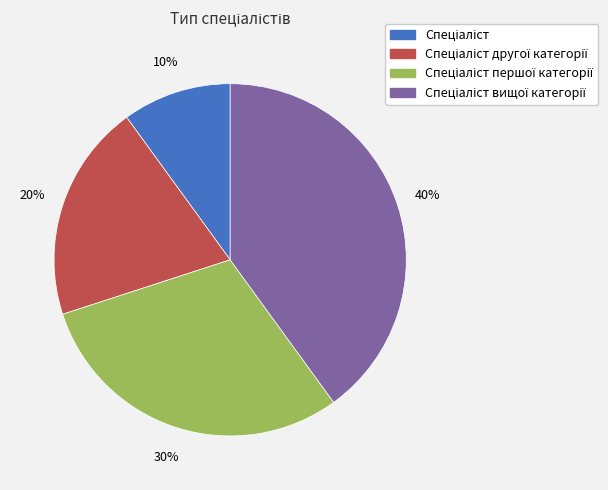

To the nearest percent, what is the average slice percentage?

25%